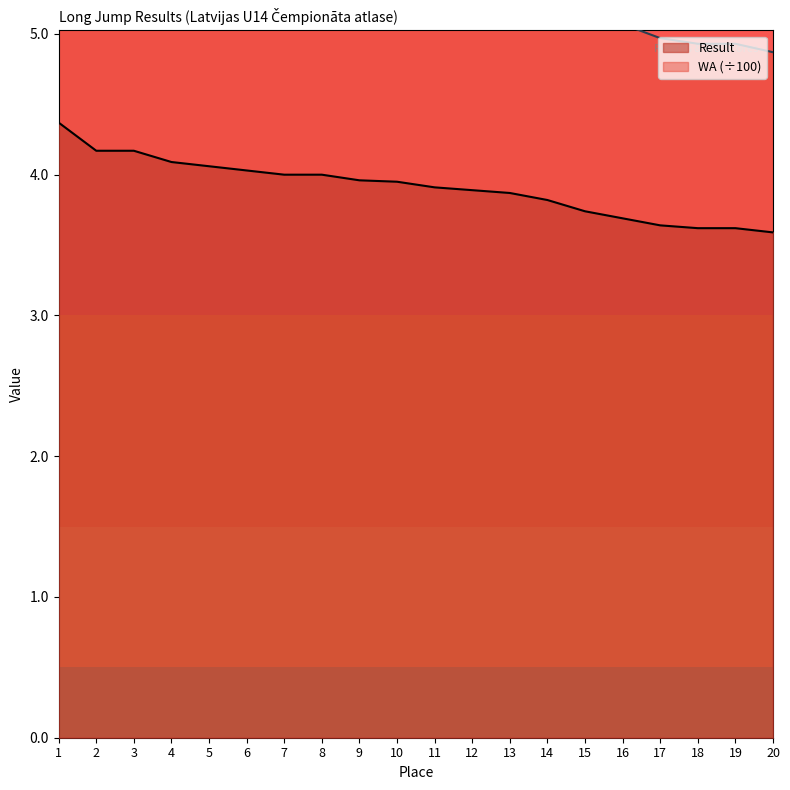

Which category has the highest value across all series?

1